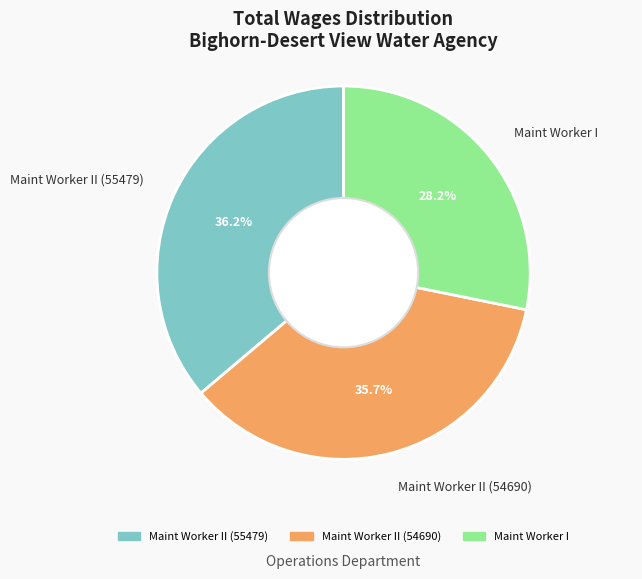

Rank the categories by value from lowest to highest.

Maint Worker I, Maint Worker II (54690), Maint Worker II (55479)